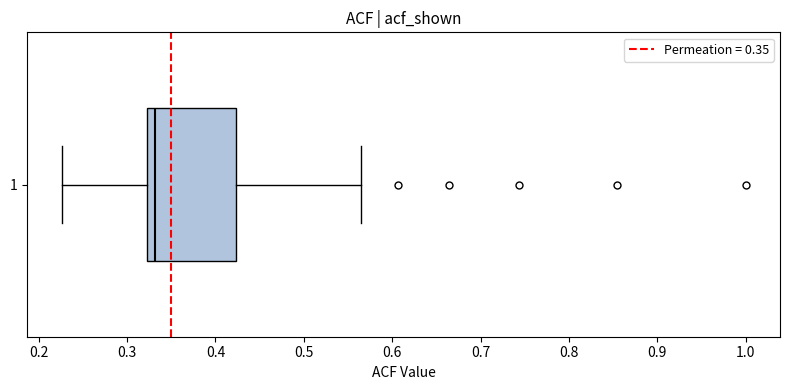

Read this box plot against the x-axis: the position of the median line, the range covered by the box, and the ends of both whiskers. The values are not printed on the chart, so give them approximately, as read against the axis.

median 0.33, box 0.32 to 0.42, whiskers 0.23 to 0.57